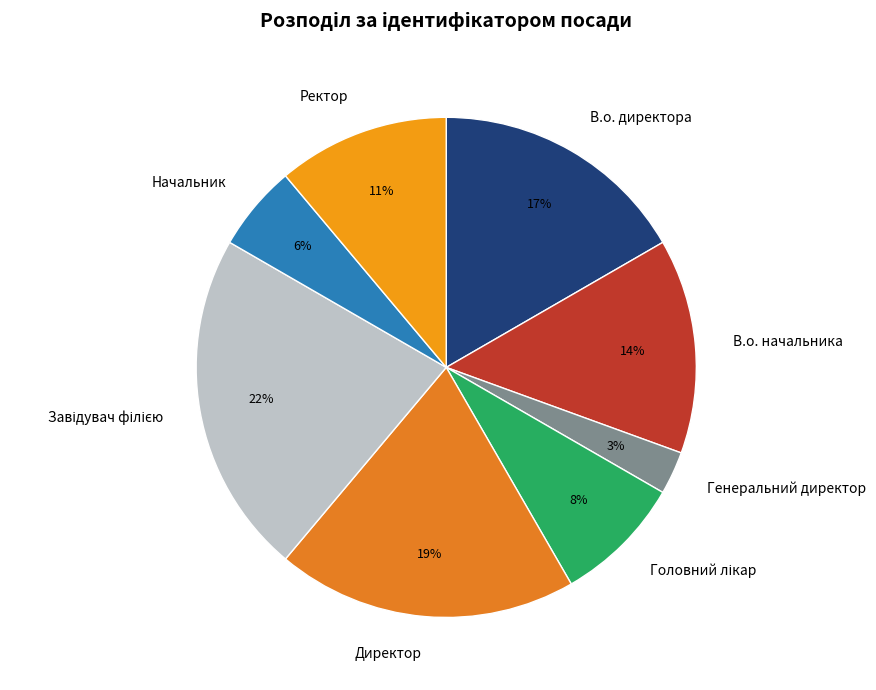

To the nearest percent, what percentage of the pie is В.о. начальника?

14%